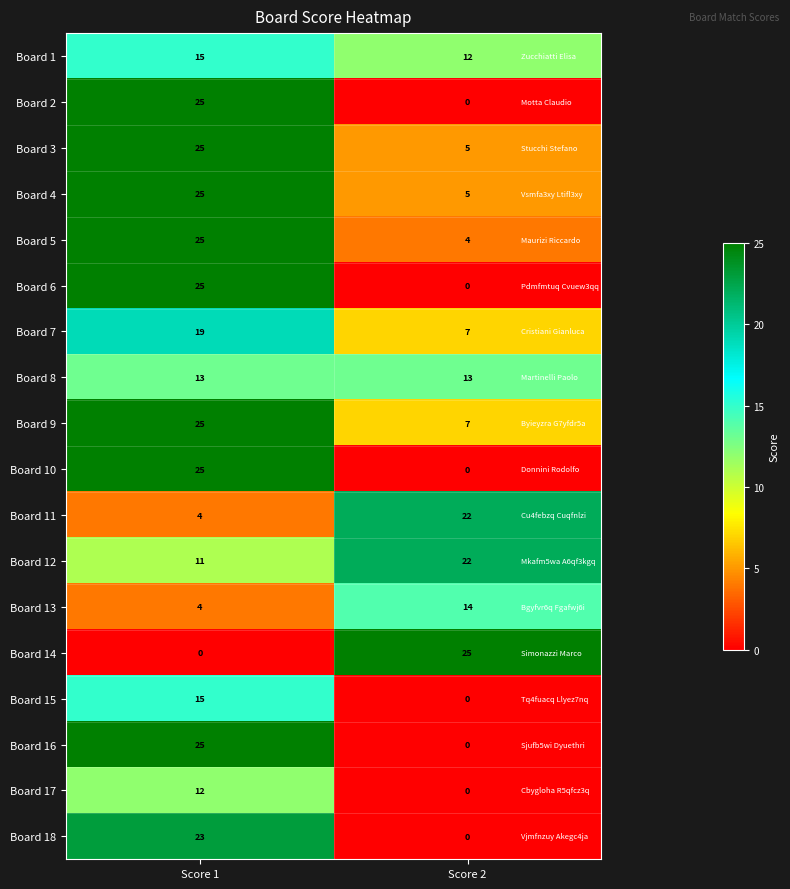

Which category has the lowest value in the Board 1 series?

Score 2